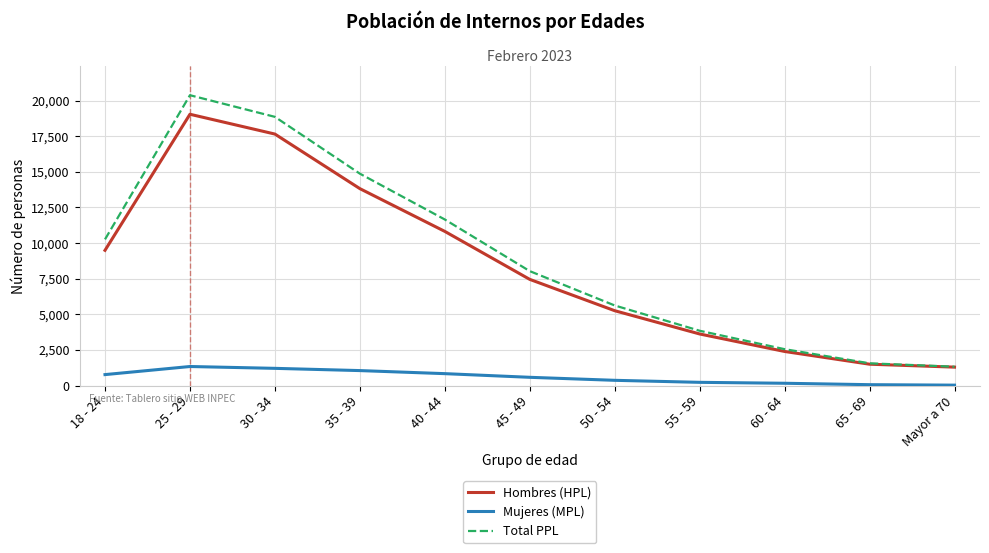

What is the minimum value for Hombres (HPL)?

1293